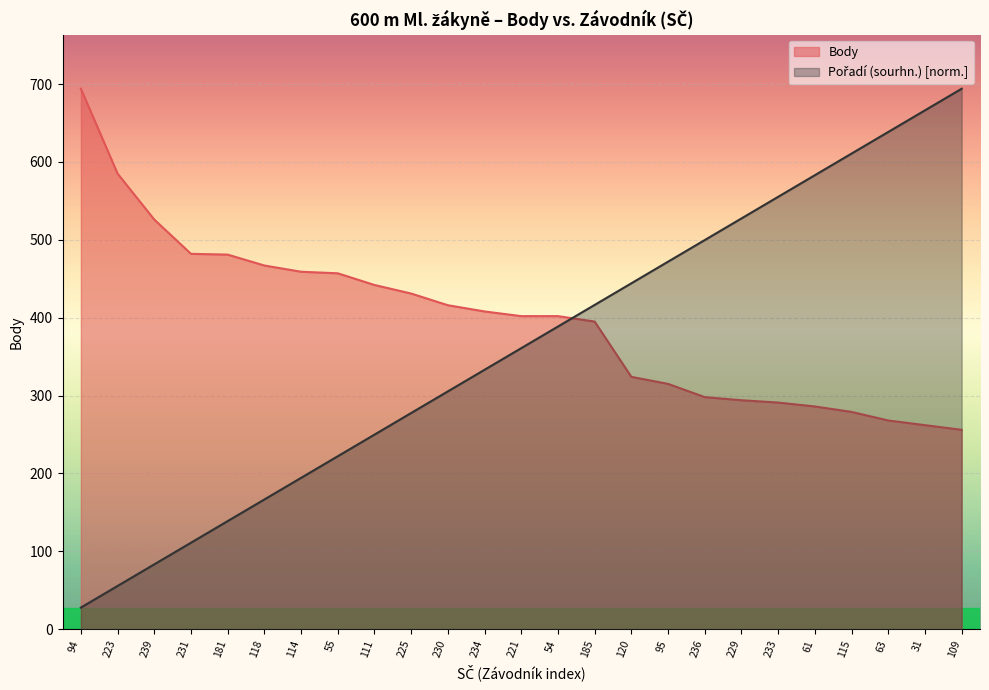

What is the approximate value of Pořadí (sourhn.) at 109?

694.0